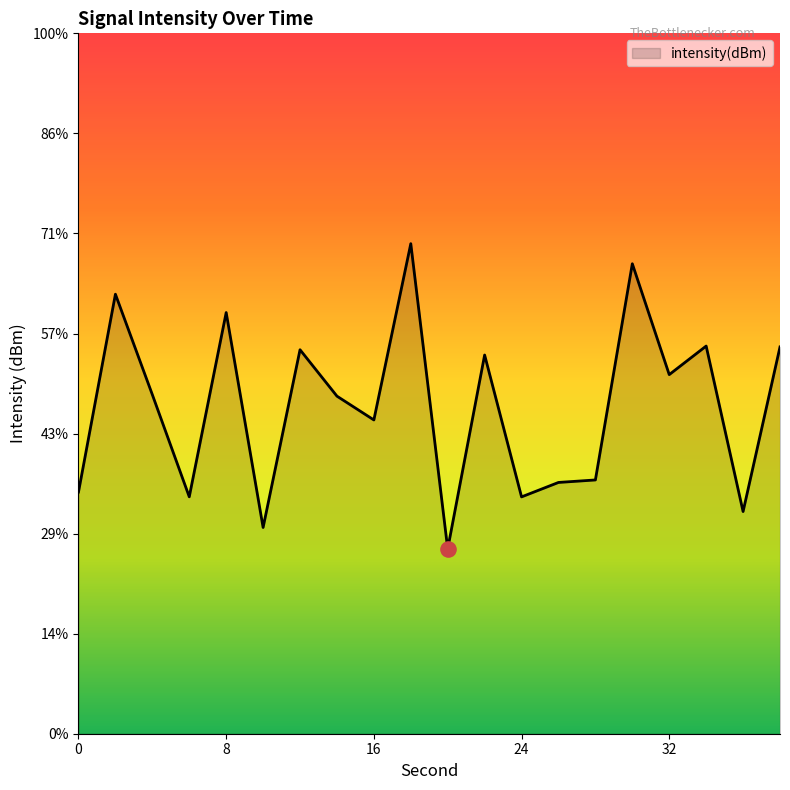

Which has a higher value, 24 or 20?

24